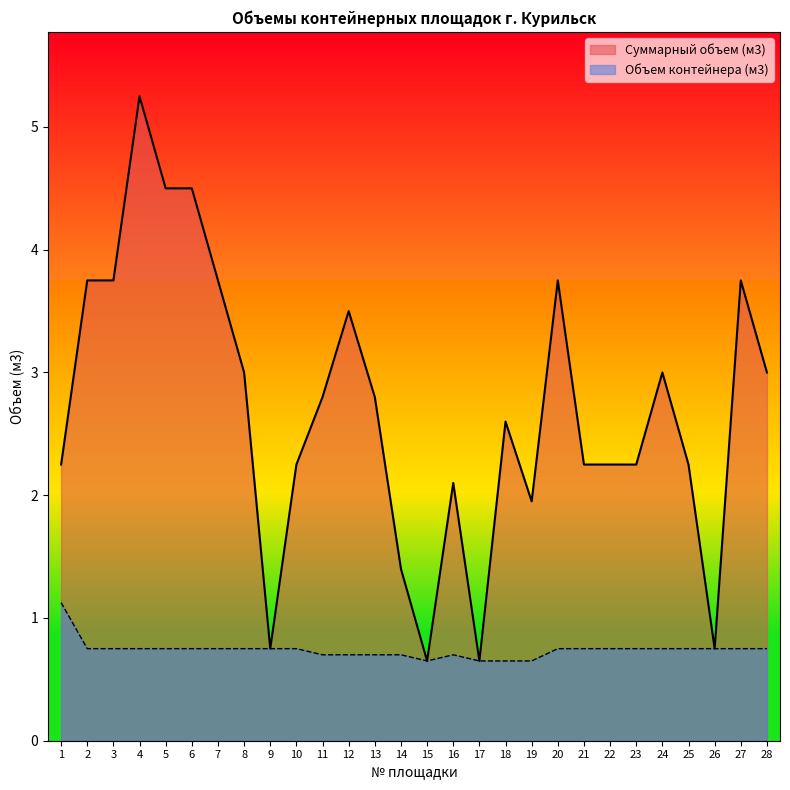

True or false: Объем контейнера (м3) and Суммарный объем (м3) intersect in this chart.

False